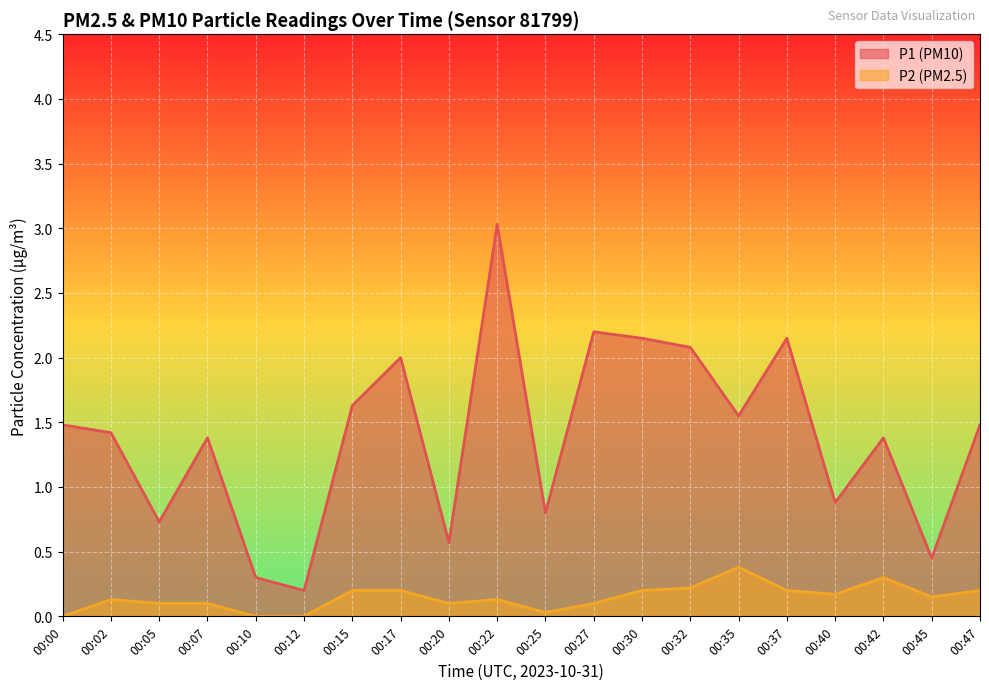

The P2 series shows 0.1 at 00:05. True or false?

False